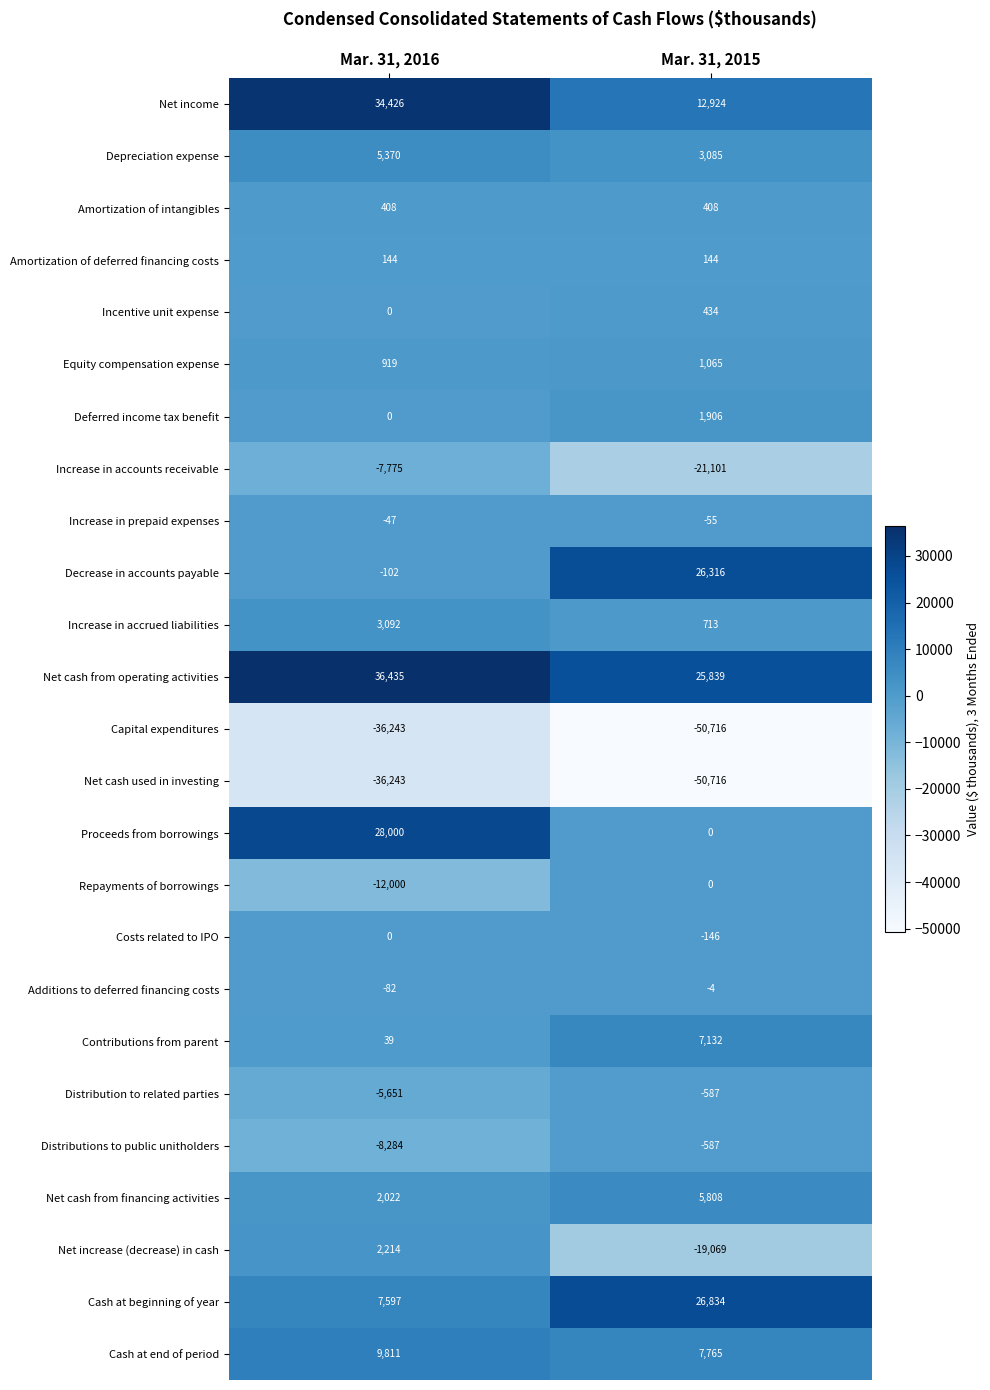

At which category does the chart reach its peak across all series?

Mar. 31, 2016